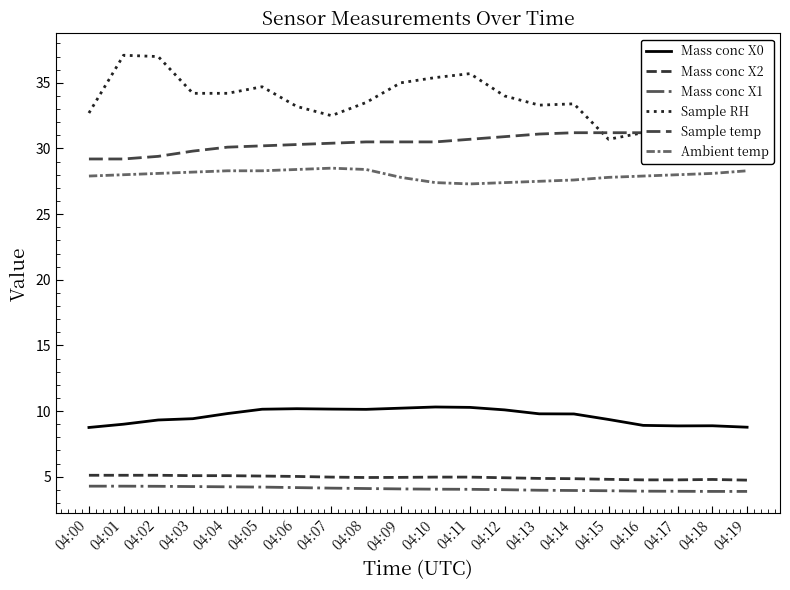

How many data points in Mass conc X0 are less than 9?

5